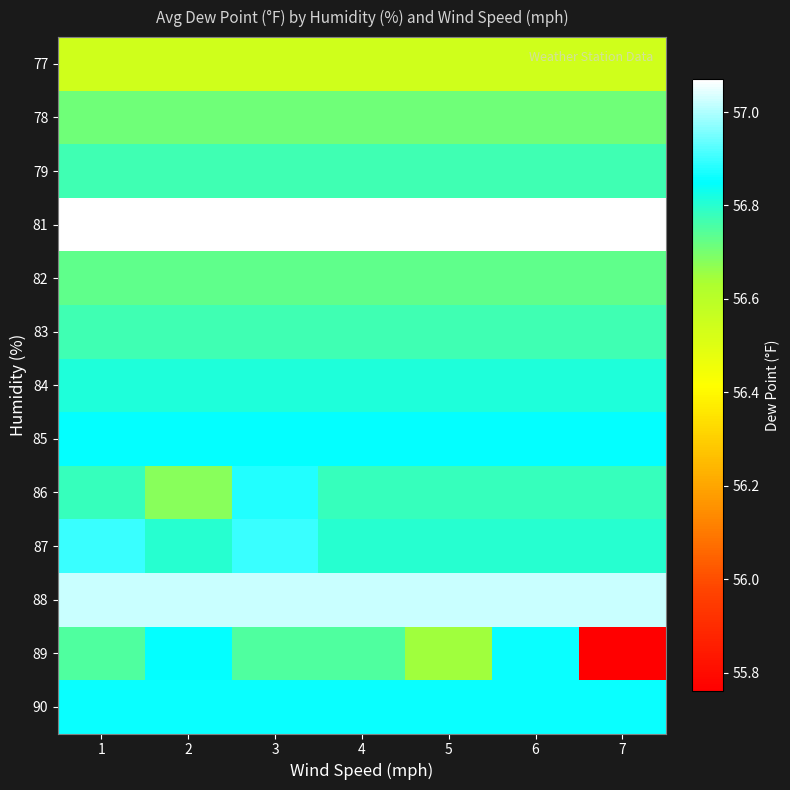

Reading left to right, list all the values displayed in this chart.

77: 1=56.5	2=56.5	3=56.5	4=56.5	5=56.5	6=56.5	7=56.5
78: 1=56.7	2=56.7	3=56.7	4=56.7	5=56.7	6=56.7	7=56.7
79: 1=56.8	2=56.8	3=56.8	4=56.8	5=56.8	6=56.8	7=56.8
81: 1=57.1	2=57.1	3=57.1	4=57.1	5=57.1	6=57.1	7=57.1
82: 1=56.7	2=56.7	3=56.7	4=56.7	5=56.7	6=56.7	7=56.7
83: 1=56.8	2=56.8	3=56.8	4=56.8	5=56.8	6=56.8	7=56.8
84: 1=56.8	2=56.8	3=56.8	4=56.8	5=56.8	6=56.8	7=56.8
85: 1=56.9	2=56.9	3=56.9	4=56.9	5=56.9	6=56.9	7=56.9
86: 1=56.8	2=56.7	3=56.9	4=56.8	5=56.8	6=56.8	7=56.8
87: 1=56.9	2=56.8	3=56.9	4=56.8	5=56.8	6=56.8	7=56.8
88: 1=57.0	2=57.0	3=57.0	4=57.0	5=57.0	6=57.0	7=57.0
89: 1=56.8	2=56.9	3=56.8	4=56.8	5=56.6	6=56.9	7=55.8
90: 1=56.9	2=56.9	3=56.9	4=56.9	5=56.9	6=56.9	7=56.9